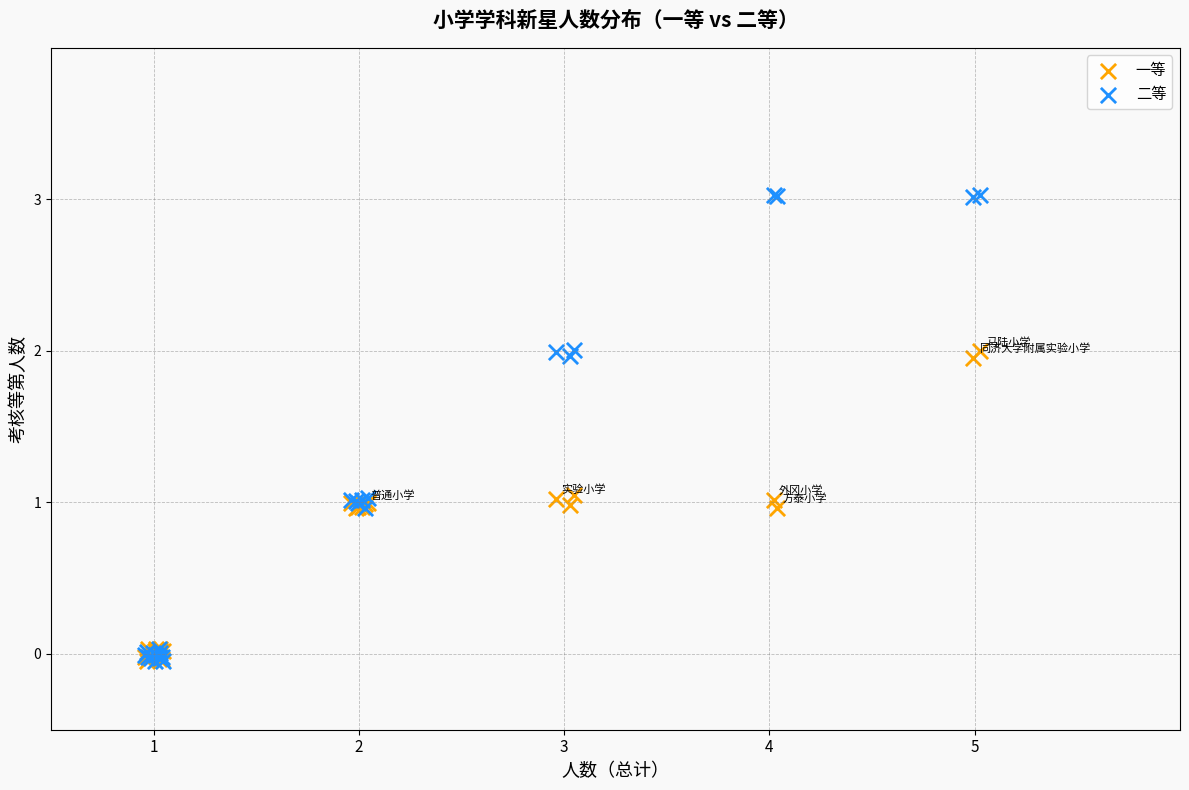

What are all the series names shown in the legend?

一等, 二等